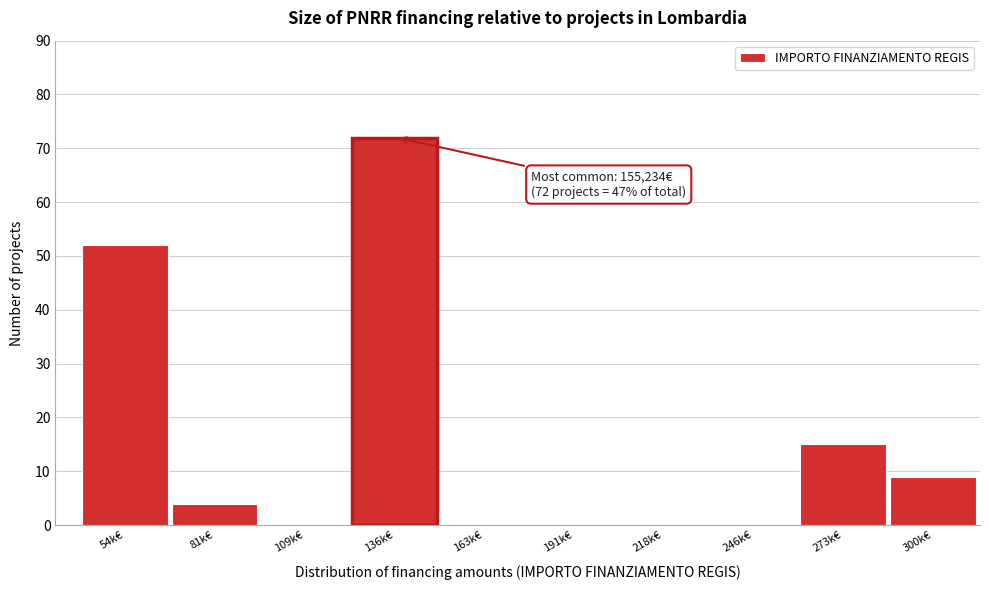

Reading left to right, what are all the values shown in this chart?

54k€=52	81k€=4	109k€=0	136k€=72	163k€=0	191k€=0	218k€=0	246k€=0	273k€=15	300k€=9